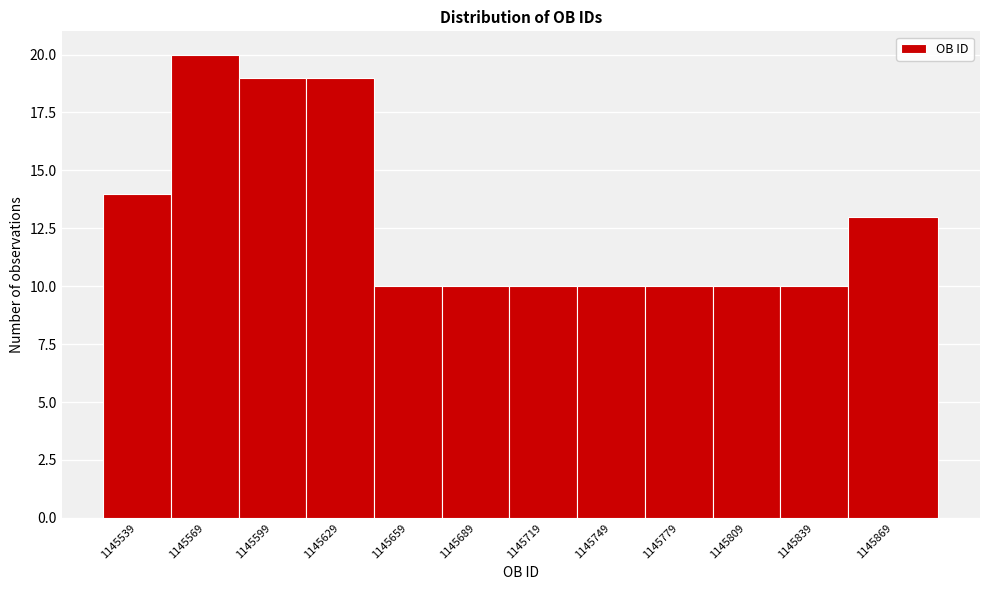

Reading left to right, list all the values displayed in this chart.

14	20	19	19	10	10	10	10	10	10	10	13